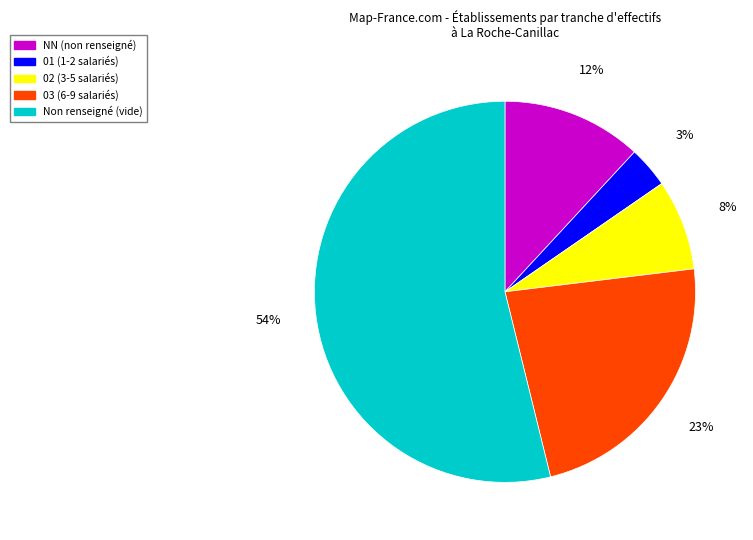

Count the number of slices in the pie.

5